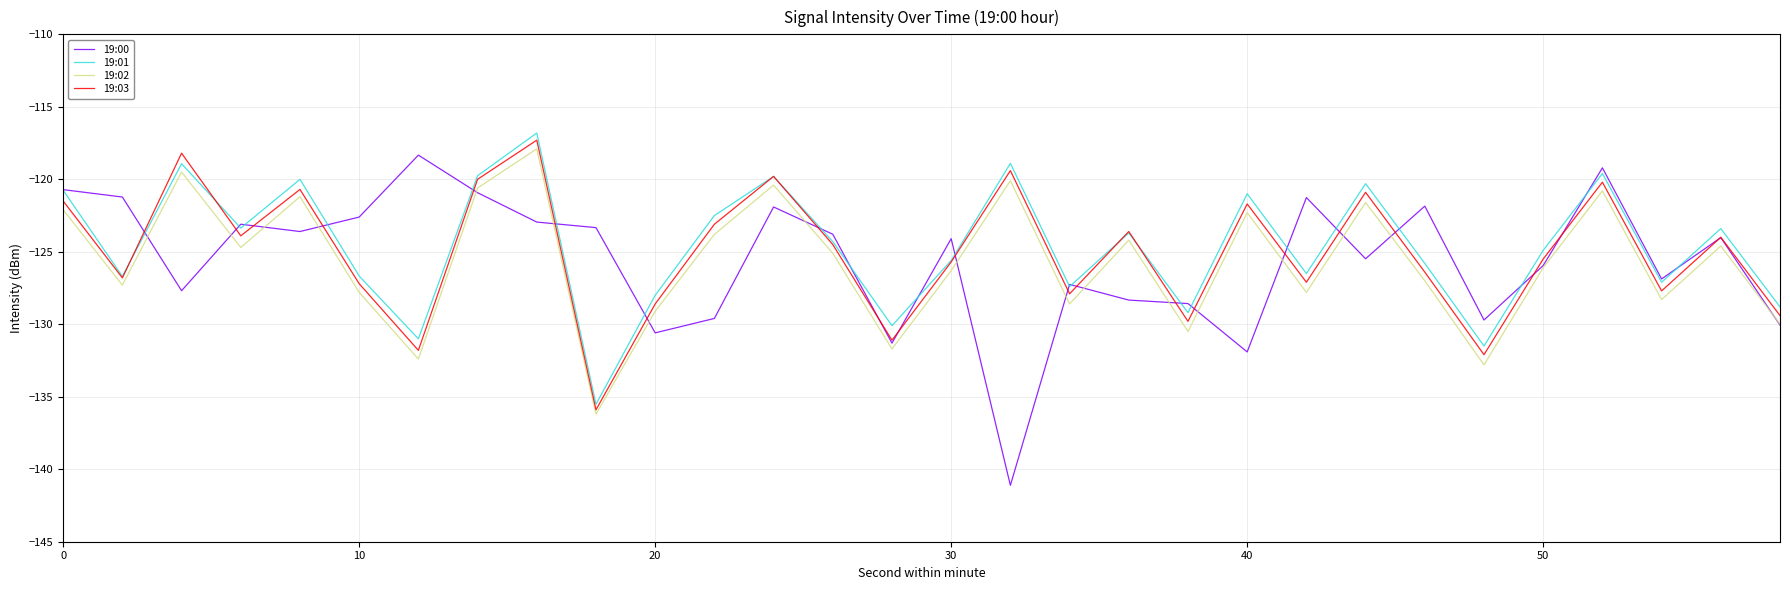

What is the minimum value for 19:02?

-136.2